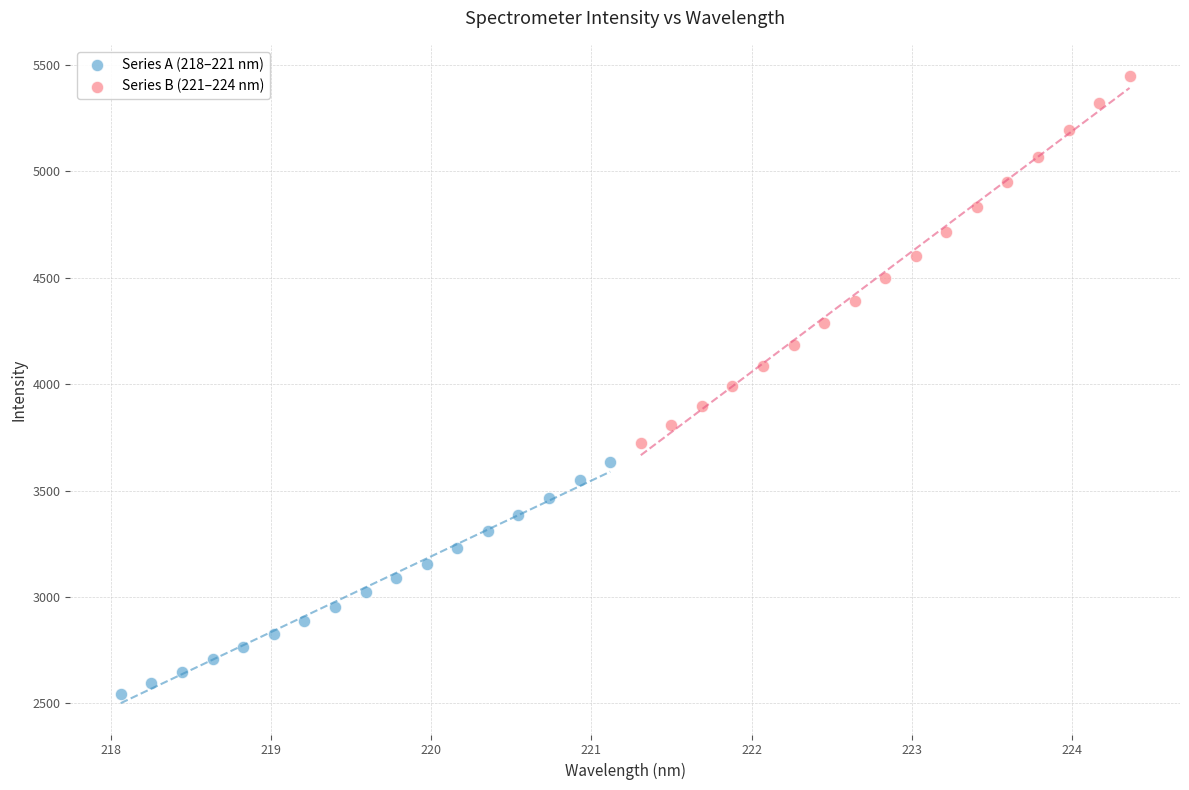

Which series contains the lowest Y value?

Series A (218–221 nm)